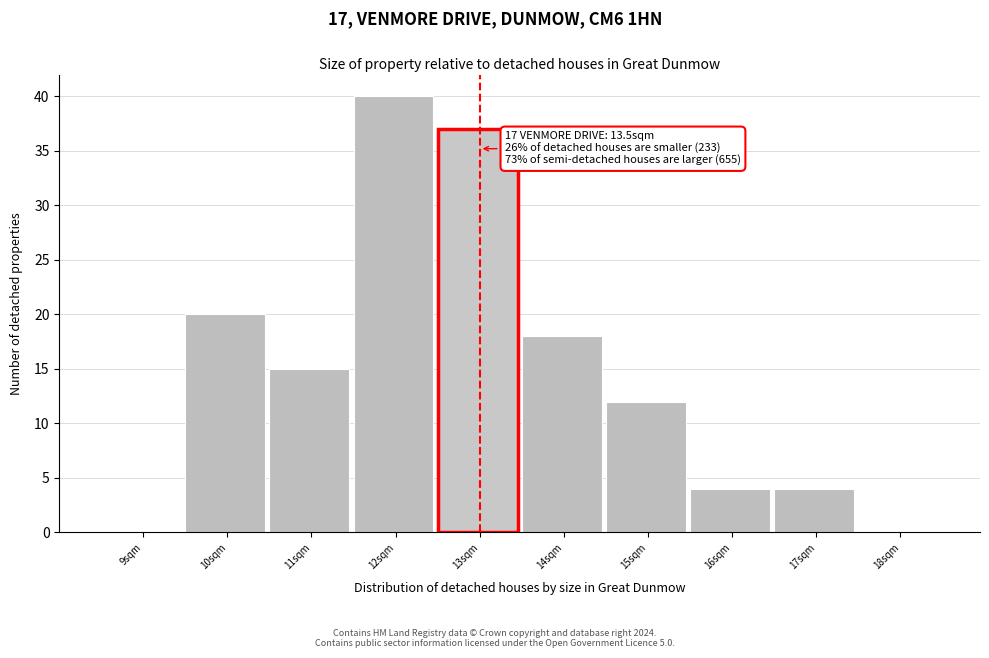

Reading right to left, what are all the values shown in this chart?

18sqm=0	17sqm=4	16sqm=4	15sqm=12	14sqm=18	13sqm=37	12sqm=40	11sqm=15	10sqm=20	9sqm=0